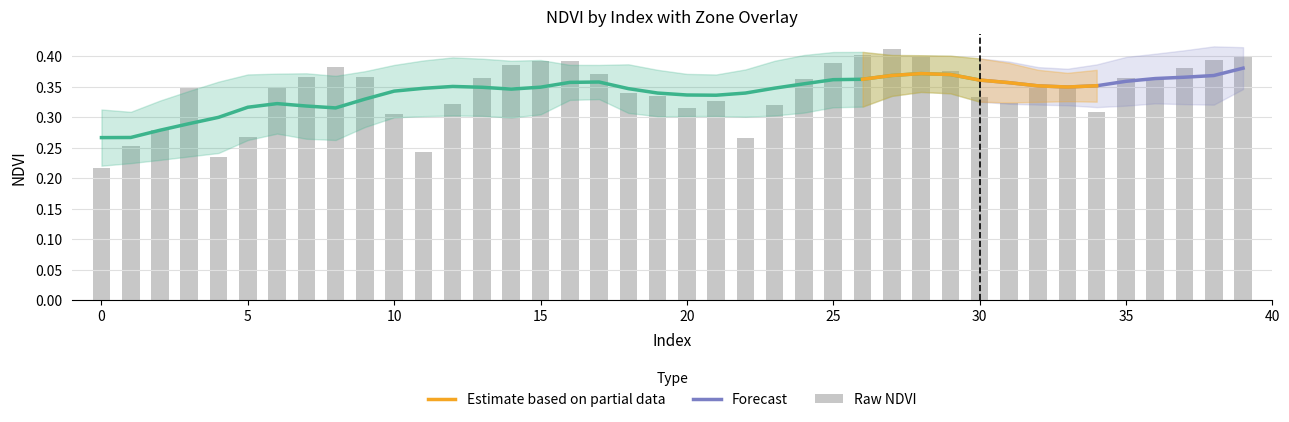

True or false: the data shows 0.5 at 31.

False